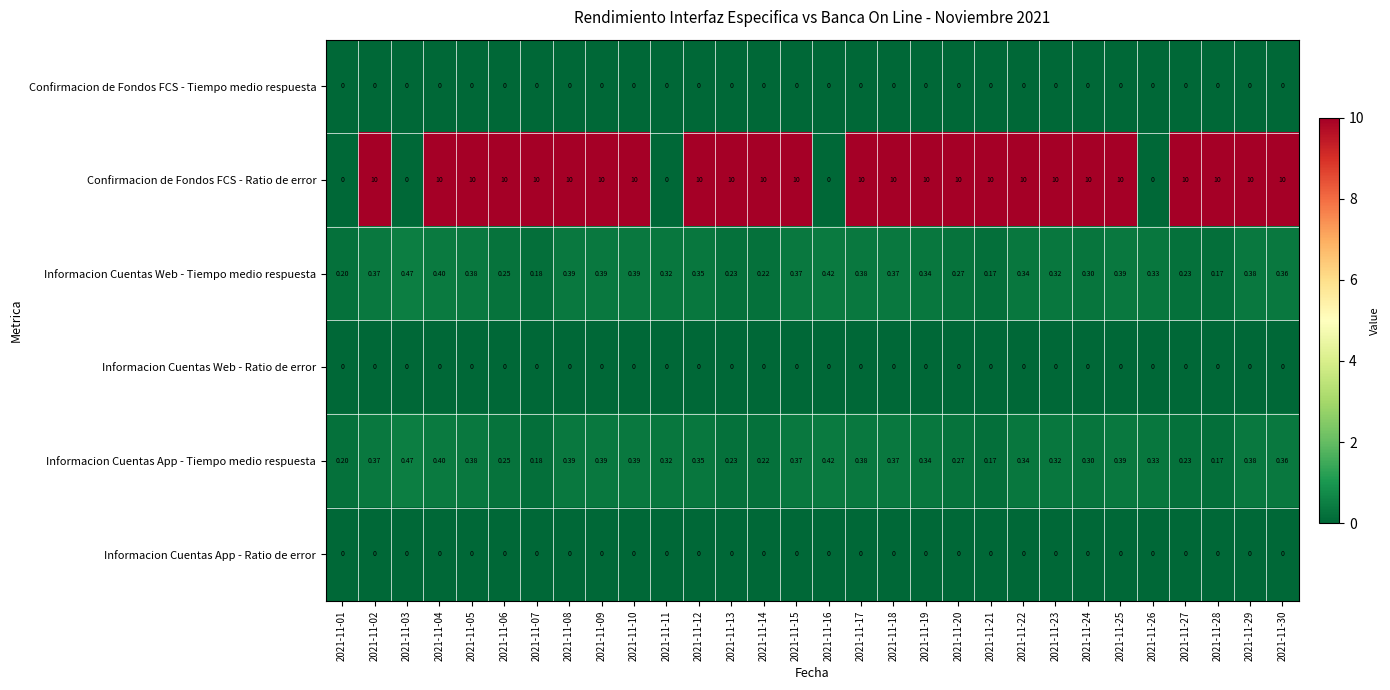

Which series has the widest spread of values?

Confirmacion de Fondos FCS - Ratio de error